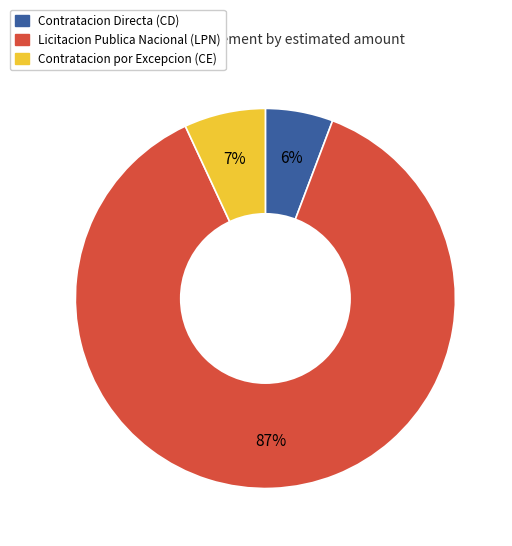

How many slices are in this pie chart?

3